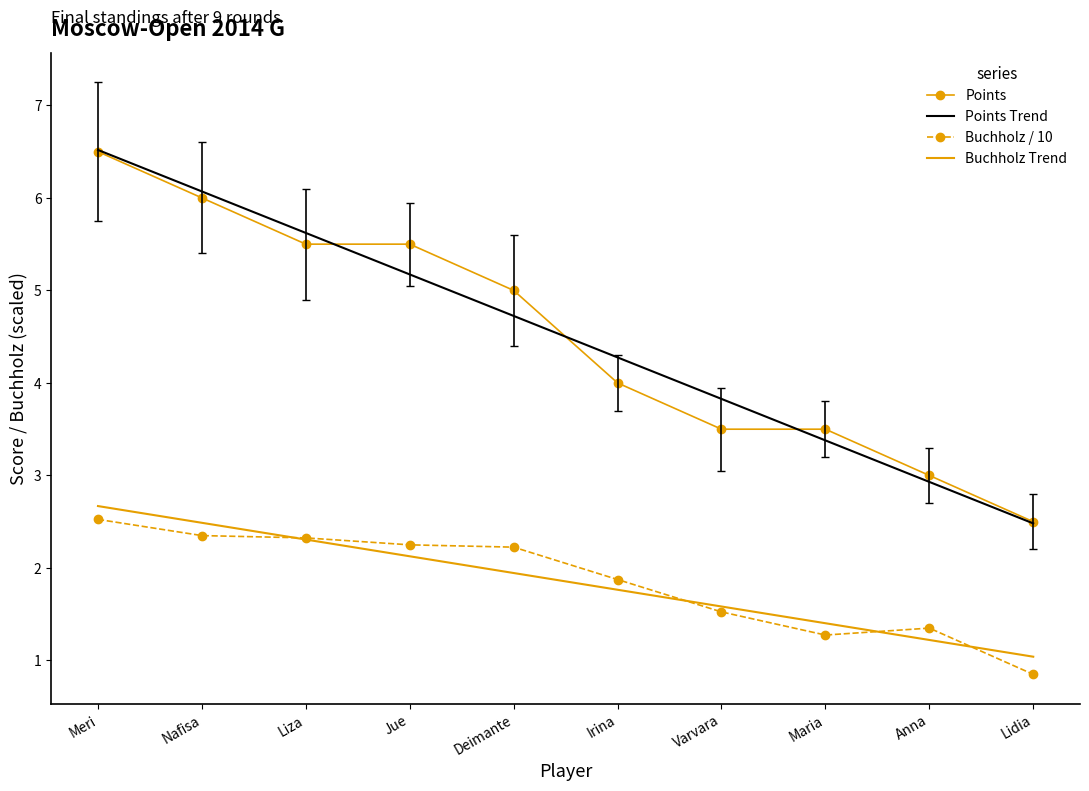

Is the value of Points Trend at Deimante greater than the value of Points at Lidia?

Yes